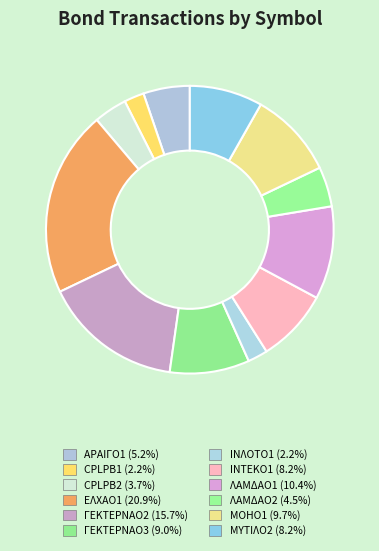

To the nearest percent, what is the difference between the largest and smallest slice percentages?

19%